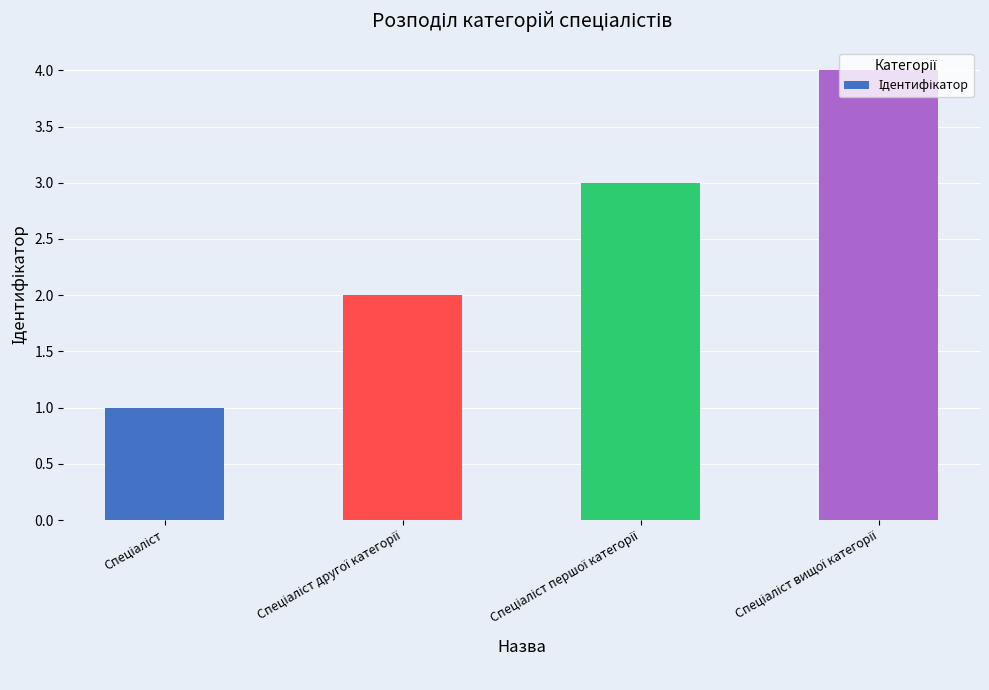

Does the chart contain any negative values?

No